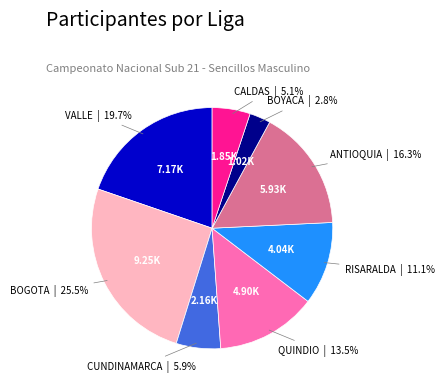

To the nearest percent, what is the combined percentage of RISARALDA and CUNDINAMARCA?

17%